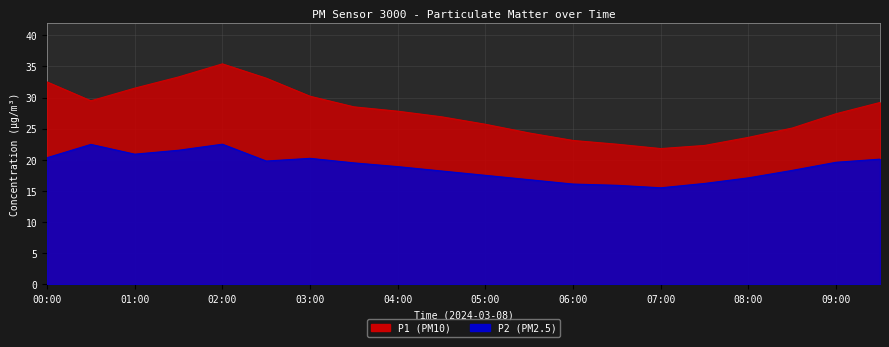

What is the sum of the P2 values at 00:30 and 07:00?

38.0